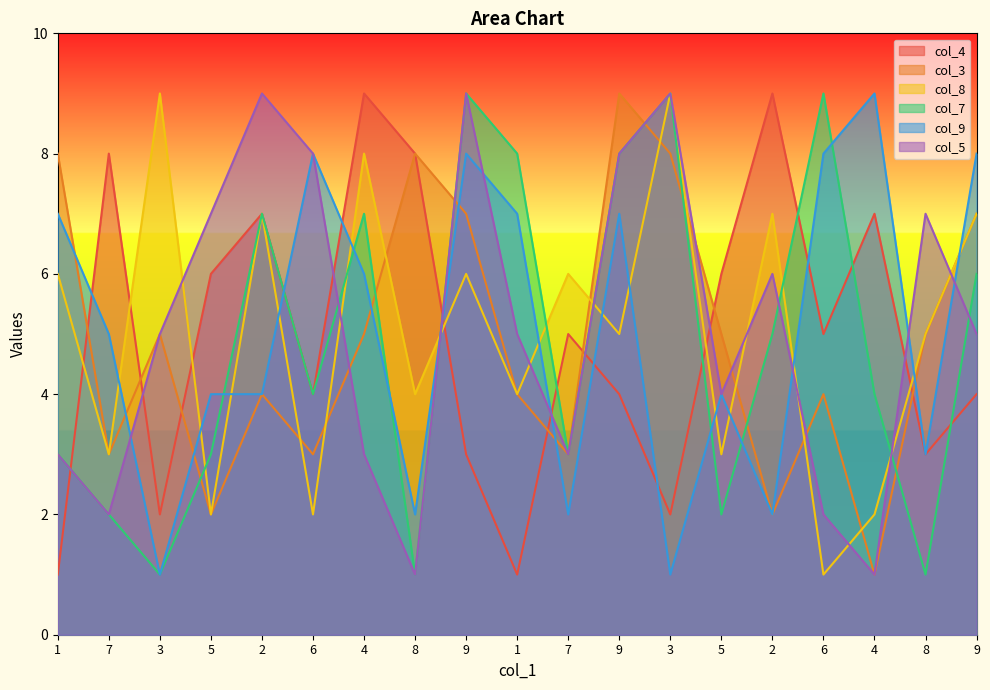

The col_4 series shows 4 at 6. True or false?

True